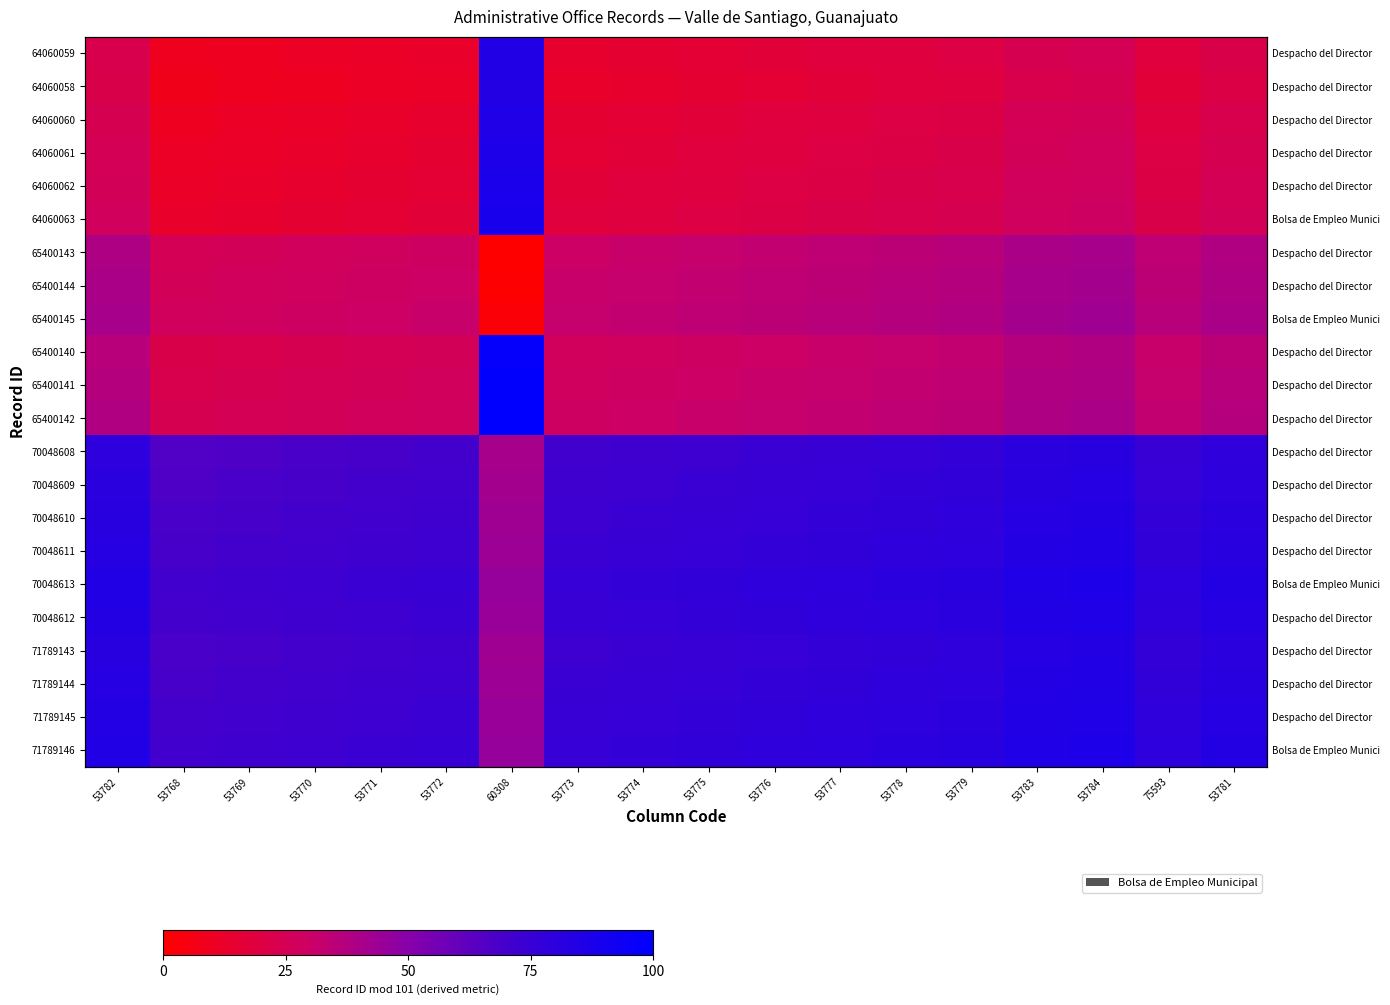

At which category is the sum across all series the highest?

60308